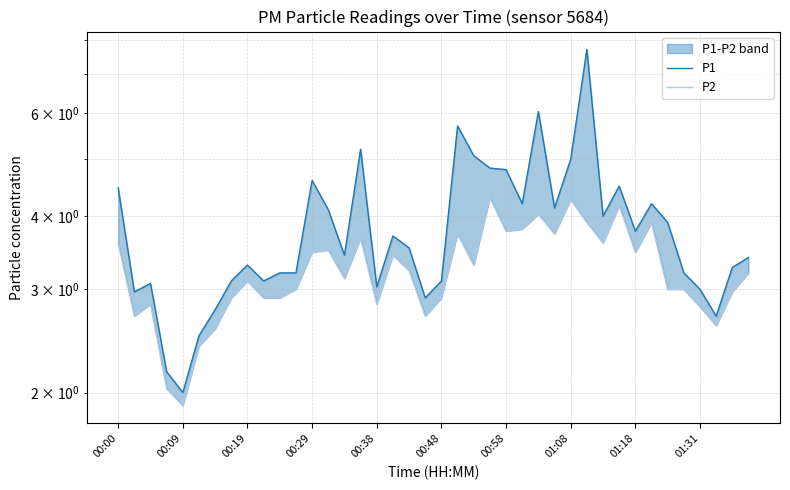

What is the minimum value for P1?

2.0